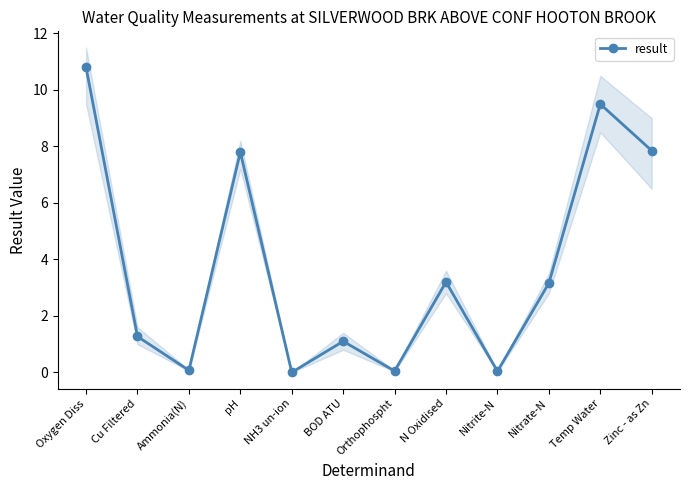

What is the difference between the maximum and second lowest values?

10.8